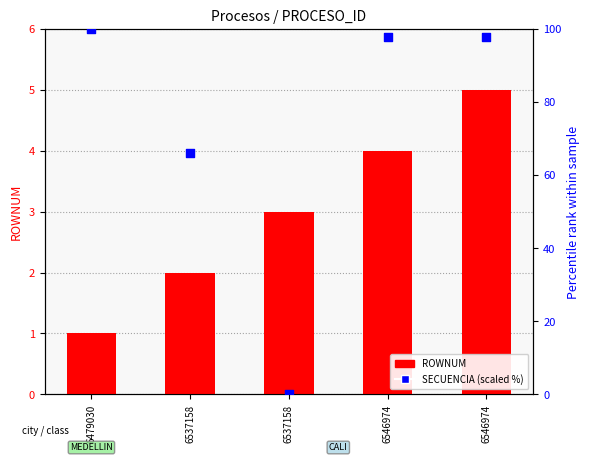

At how many categories does at least one series exceed 3?

4